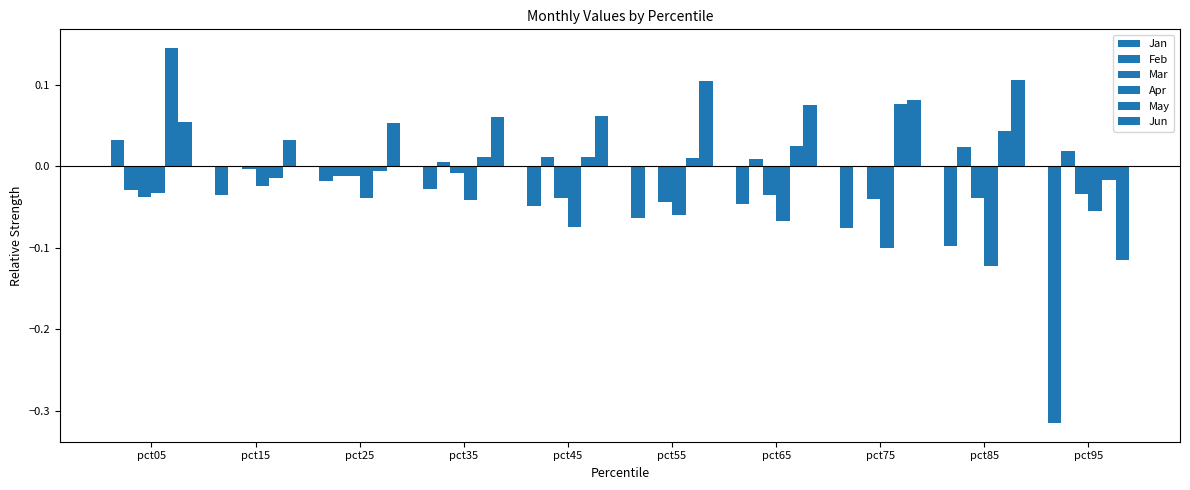

Which has a higher value, pct25 or pct85?

pct25